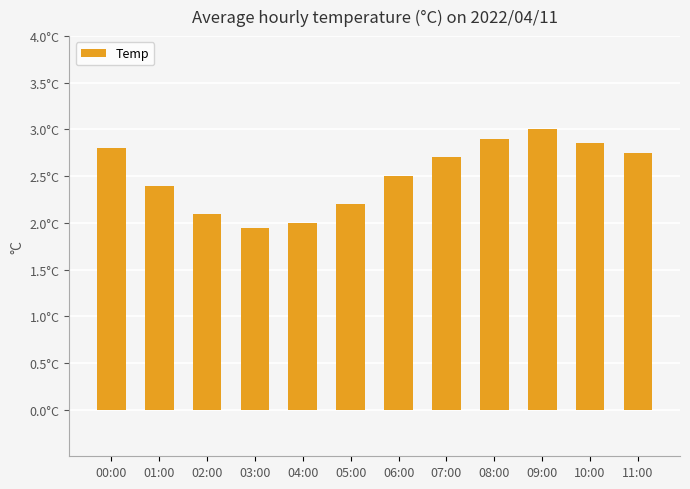

What is the minimum value shown in the chart?

1.9